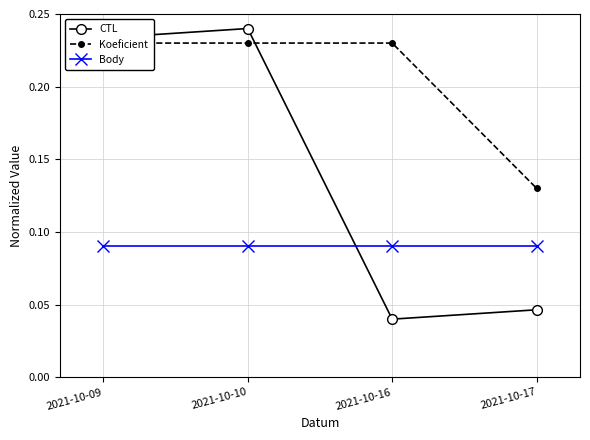

True or false: Koeficient has a value of 0.2 at 2021-10-10.

True